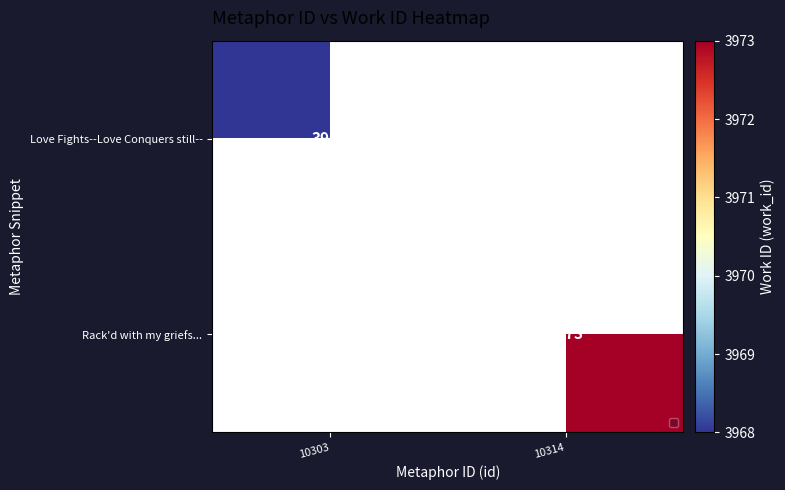

True or false: Rack'd with my griefs... has a value of 3973 at 10314.

True